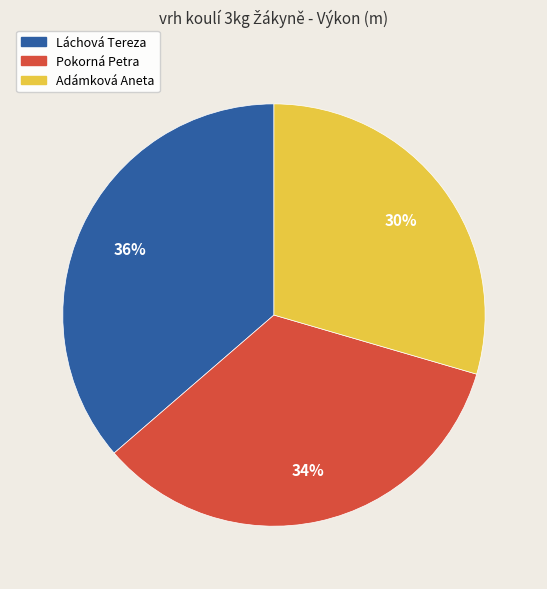

Do Pokorná Petra and Adámková Aneta together represent more than half of the pie?

Yes